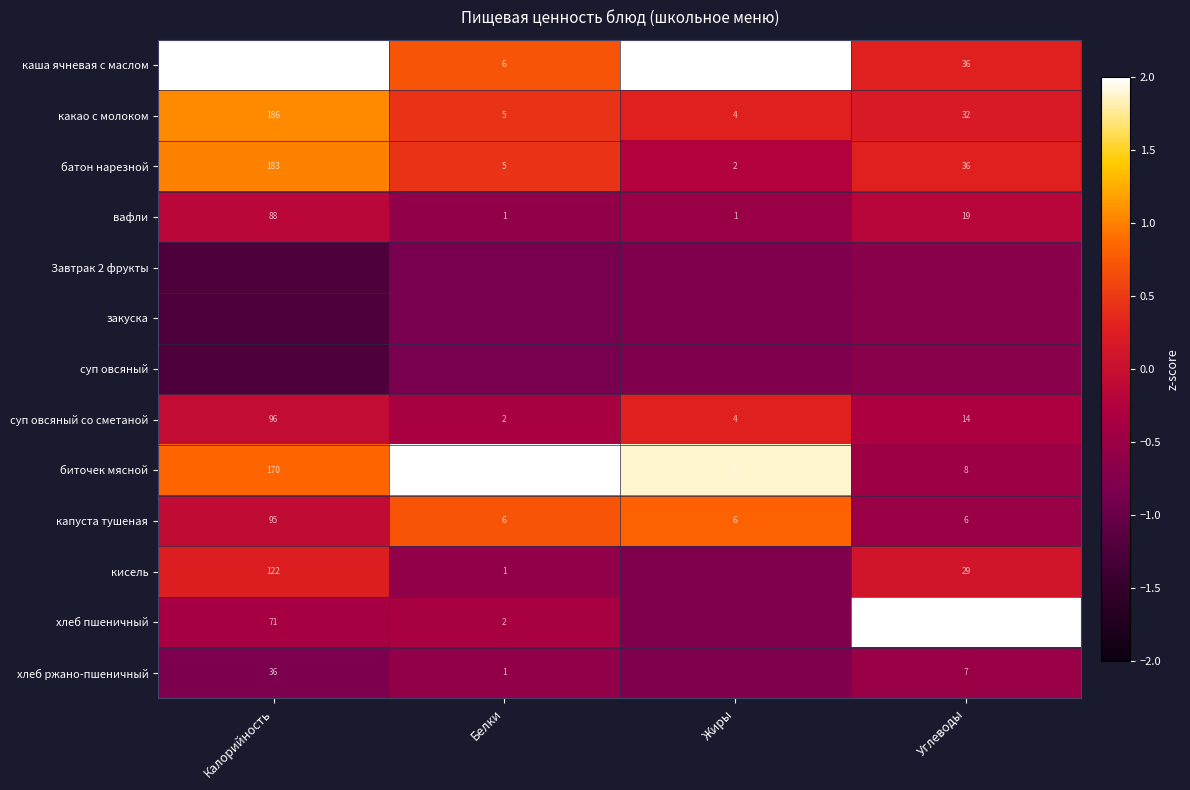

At which label does вафли first exceed 19?

Калорийность